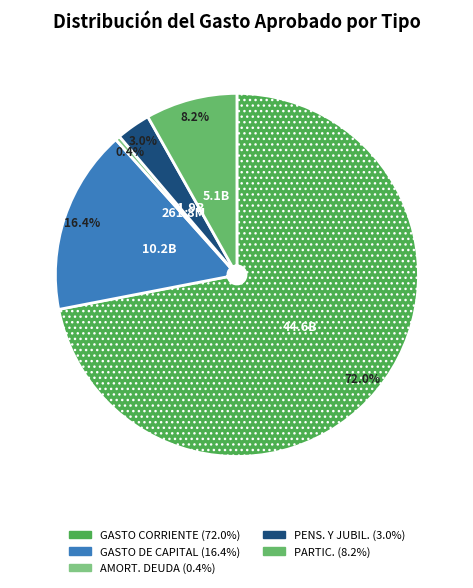

To the nearest percent, what is the average slice percentage?

20%